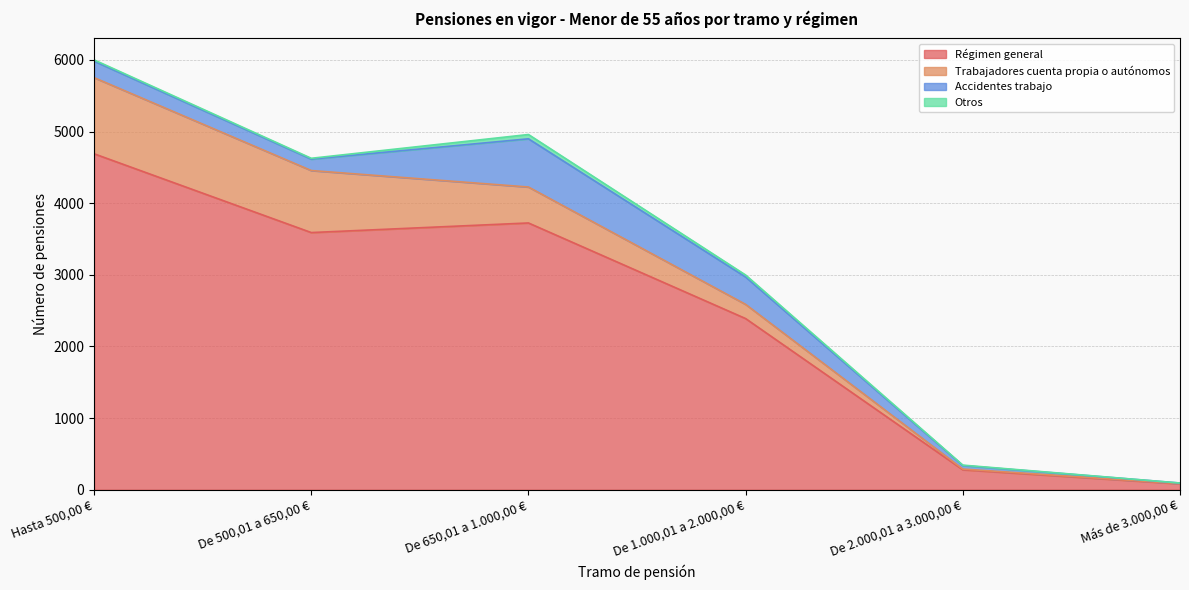

Reading left to right, list all the values displayed in this chart.

Régimen general: 4690	3590	3724	2389	278	82
Trabajadores cuenta propia o autónomos: 1063	866	502	198	10	3
Accidentes trabajo: 230	159	673	382	49	8
Otros: 18	12	60	28	6	0